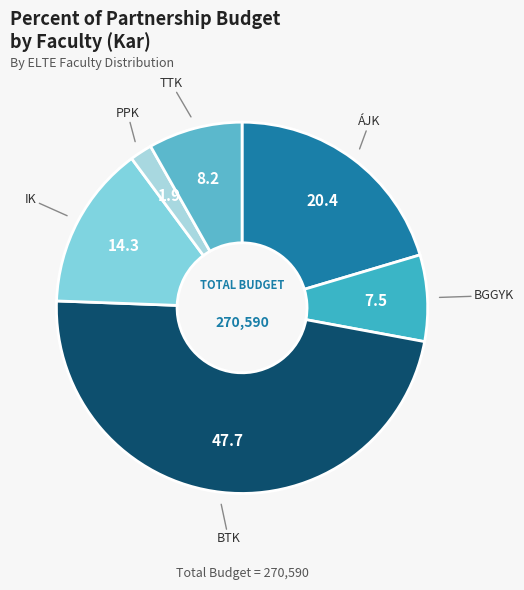

Which category has the biggest portion of the pie?

BTK